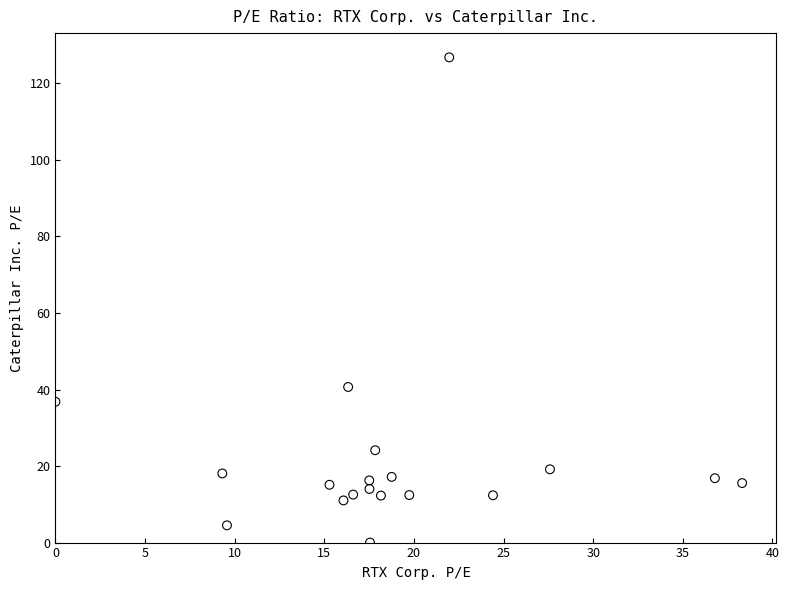

What is the range of Y values (max minus min)?

126.8